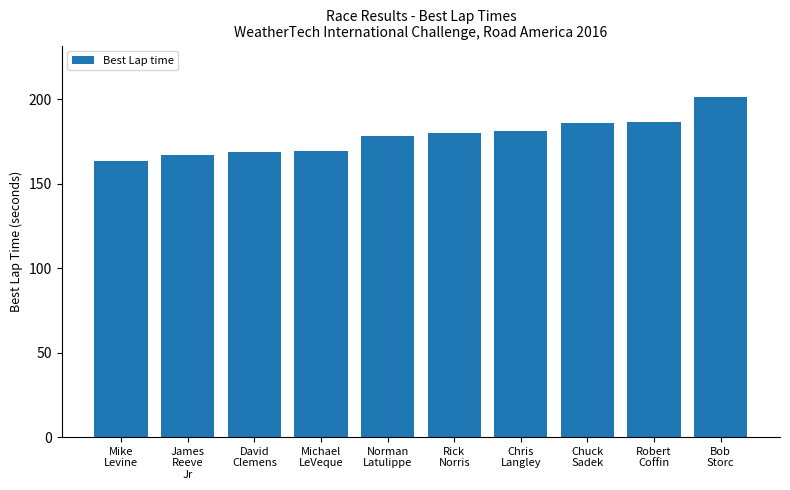

What is the greatest value displayed?

201.6